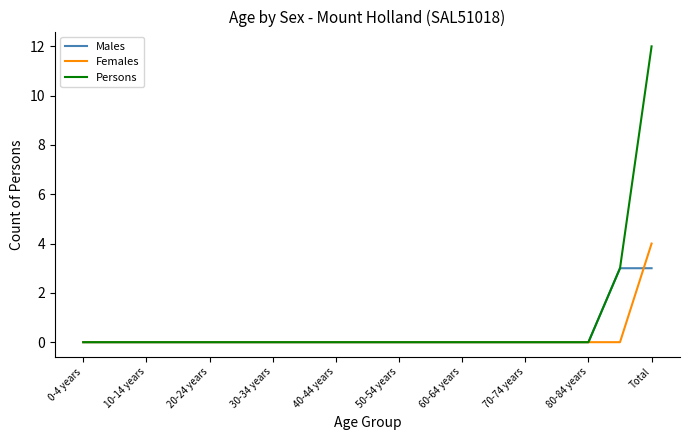

List the series in order of their peak value, lowest first.

Males, Females, Persons